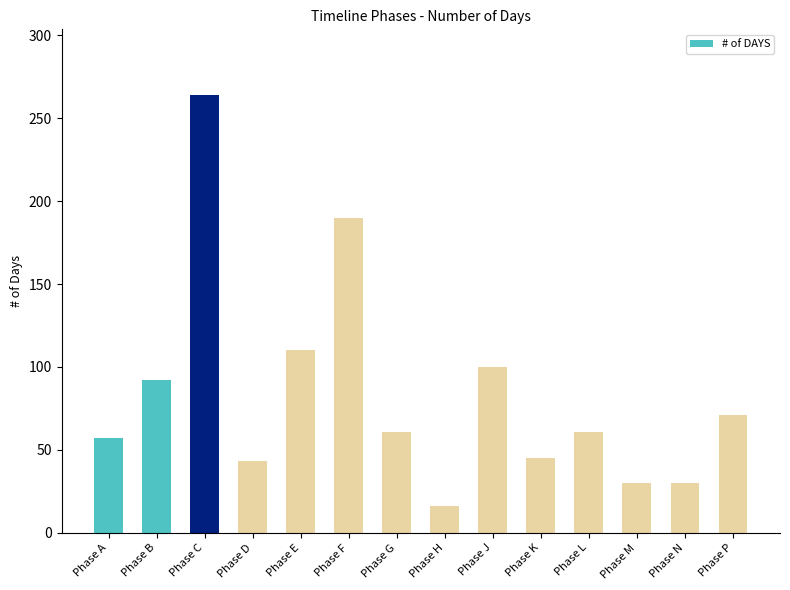

What is the value of the 6th bar from the left?

190